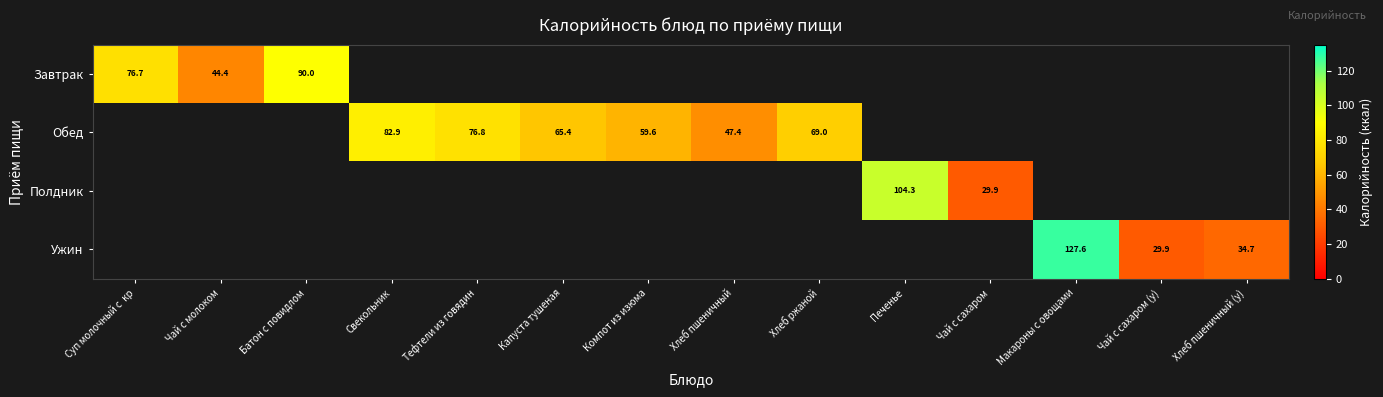

Is it true that Полдник equals 29.9 at Чай с сахаром?

True